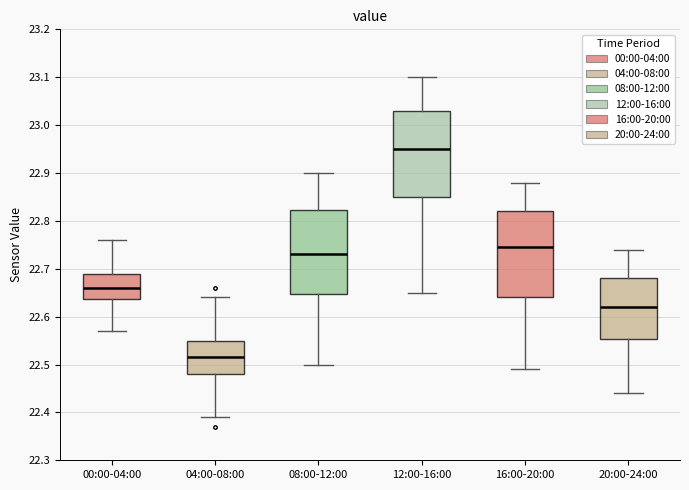

Where is the upper edge of the box for 16:00-20:00 on the y-axis? The values are not printed on the chart, so give them approximately, as read against the axis.

22.82